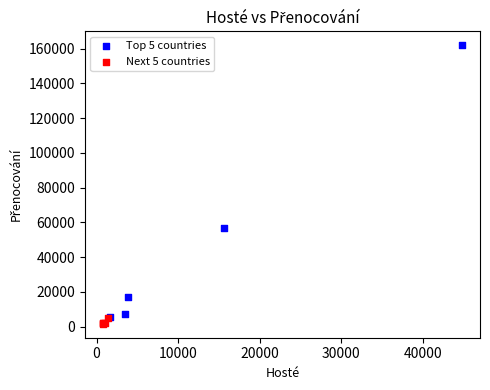

What are all the series names shown in the legend?

Top 5 countries, Next 5 countries